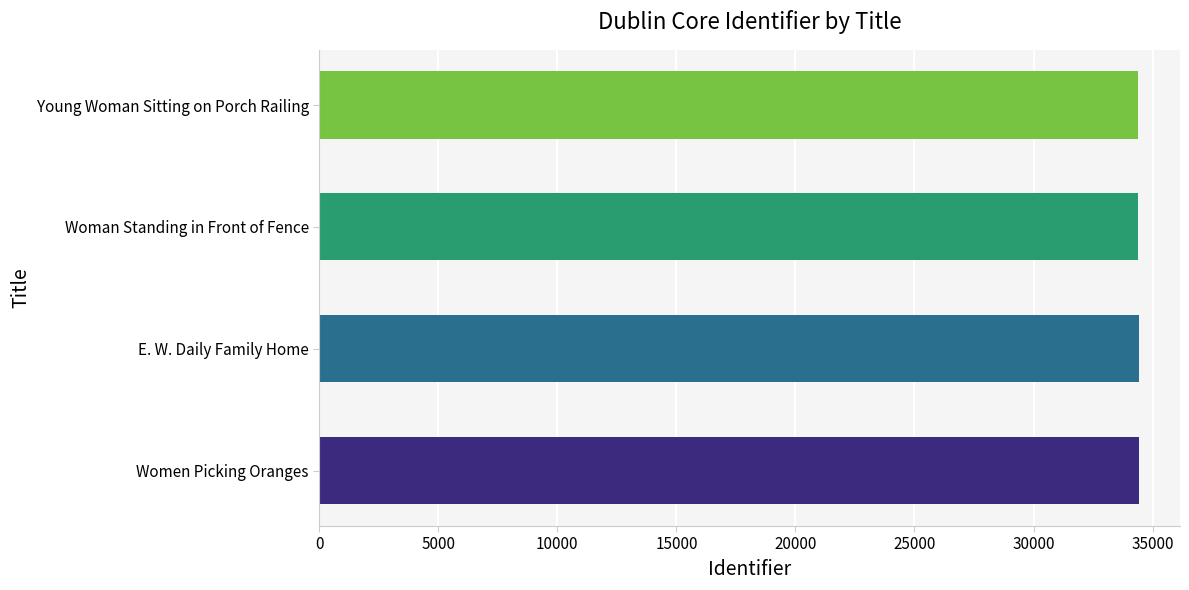

How many series are shown in this chart?

1